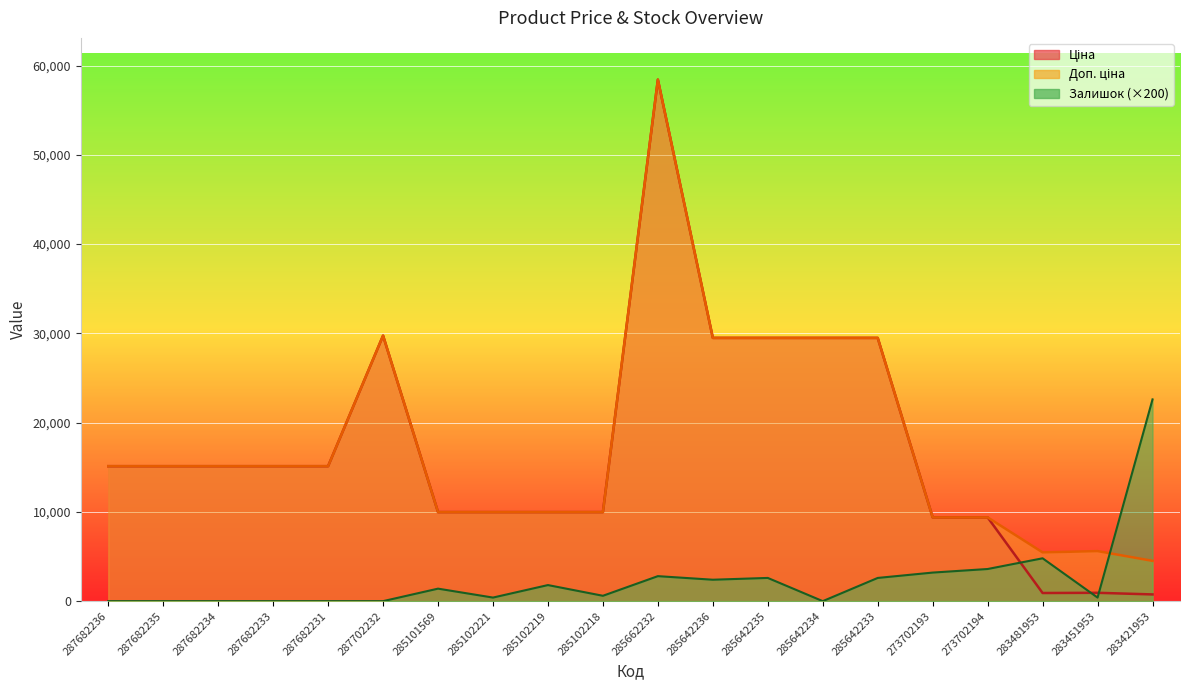

What is the maximum value for Залишок?

22600.0